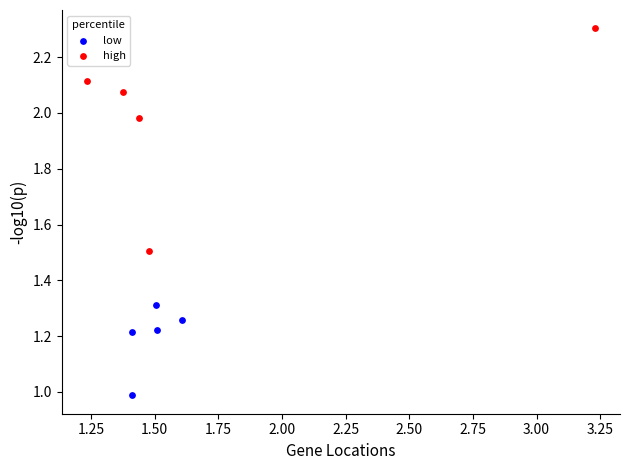

Which series has the widest spread of Y values?

high